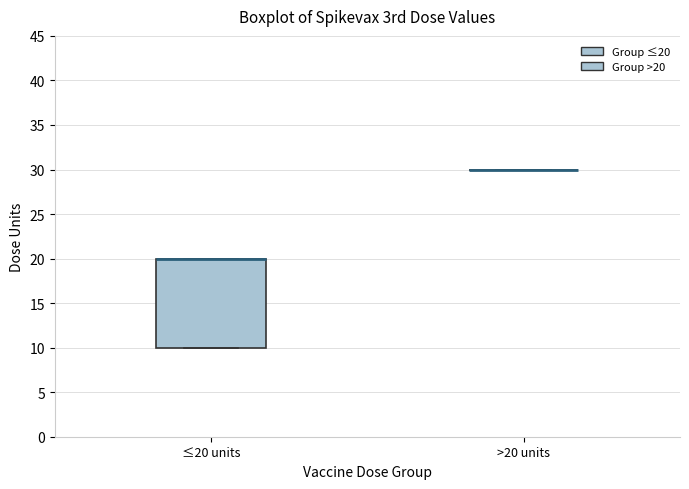

Where is the lower edge of the box for ≤20 units on the y-axis? The values are not printed on the chart, so give them approximately, as read against the axis.

10